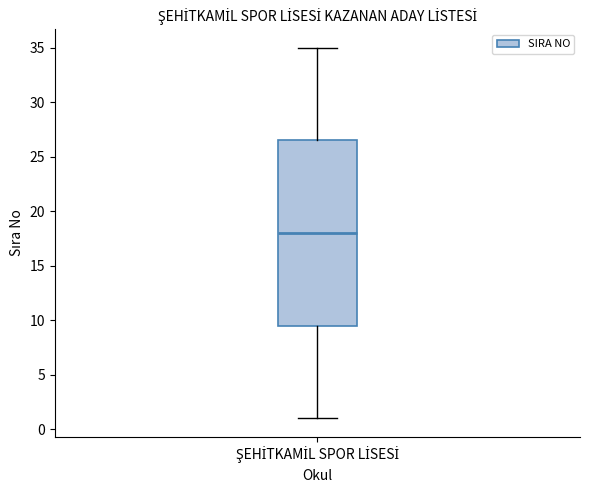

Read this box plot against the y-axis: the position of the median line, the range covered by the box, and the ends of both whiskers. The values are not printed on the chart, so give them approximately, as read against the axis.

median 18.0, box 9.5 to 26.5, whiskers 1.0 to 35.0